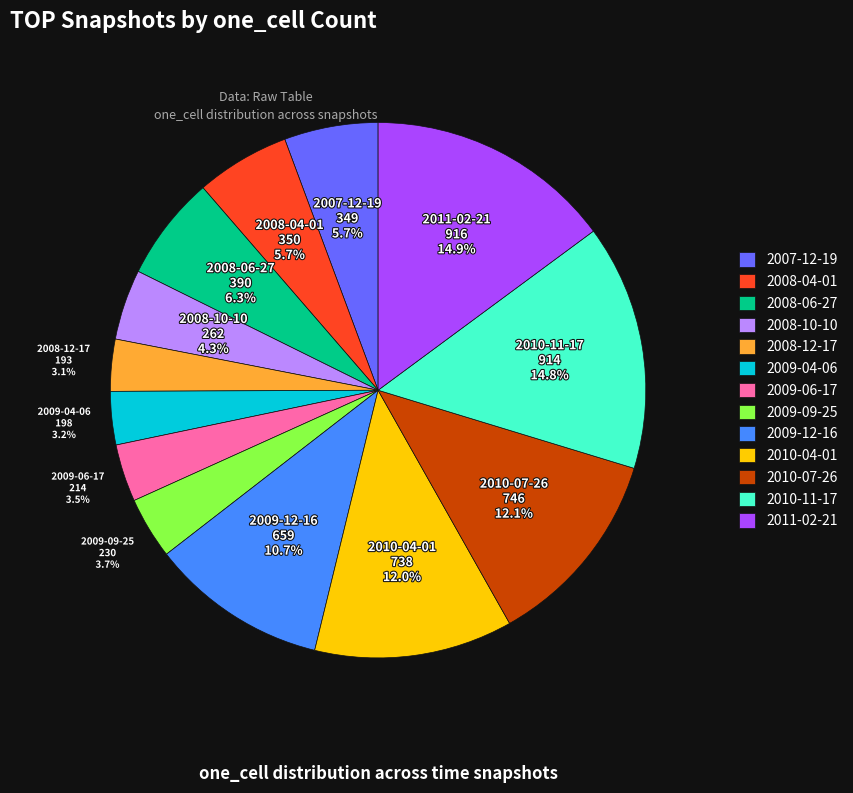

What percentage is the 2009-09-25 slice, to the nearest percent?

4%